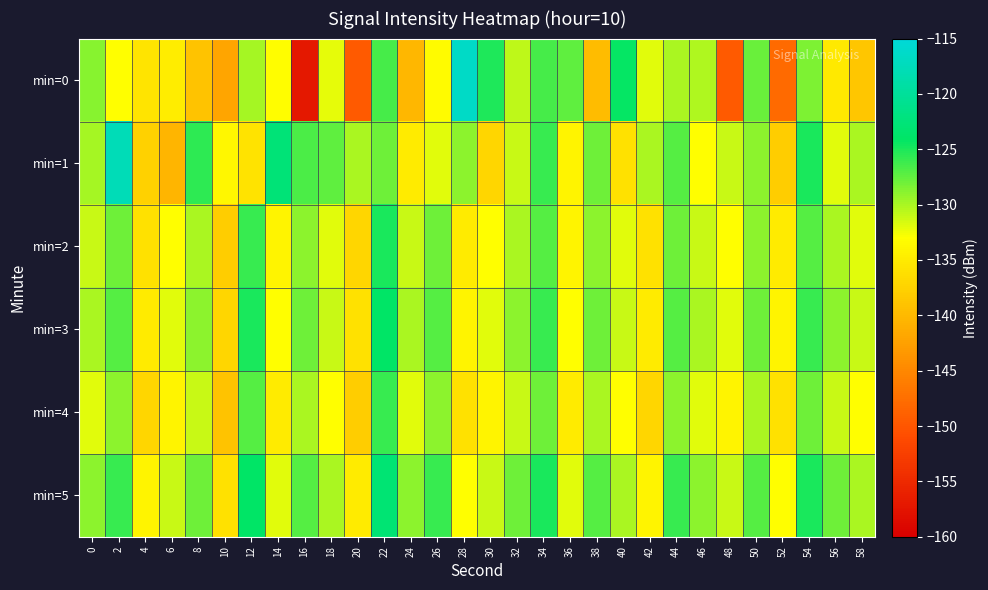

At which category is the sum across all series the highest?

22